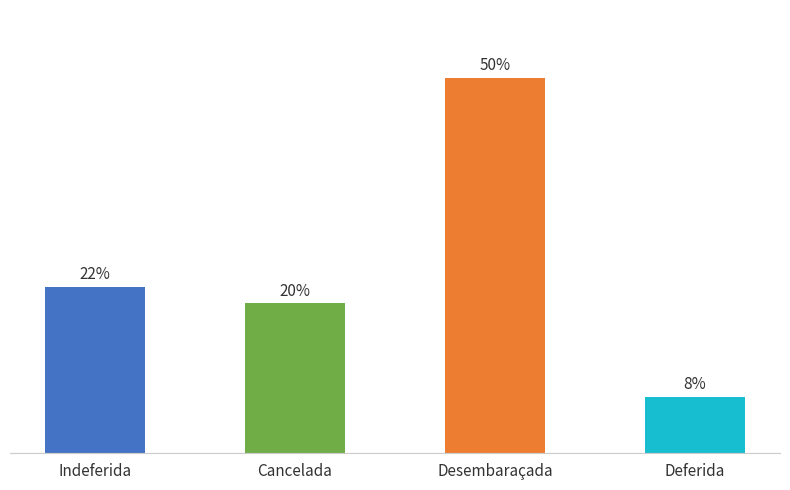

Are the bars horizontal?

No